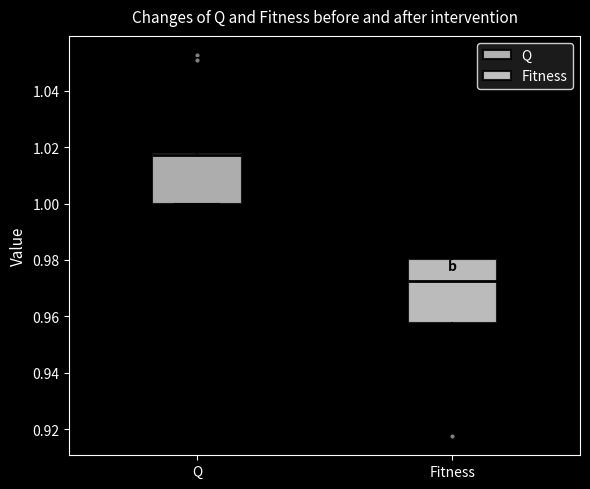

Reading left to right, read every box against the y-axis: the position of its median line, the range the box covers, and the ends of its whiskers. The values are not printed on the chart, so give them approximately, as read against the axis.

Q: median 1.018 (just below the box's upper edge), box 1.000 to 1.018, whiskers 1.000 to 1.036
Fitness: median 0.972, box 0.958 to 0.980, whiskers 0.928 to 0.996